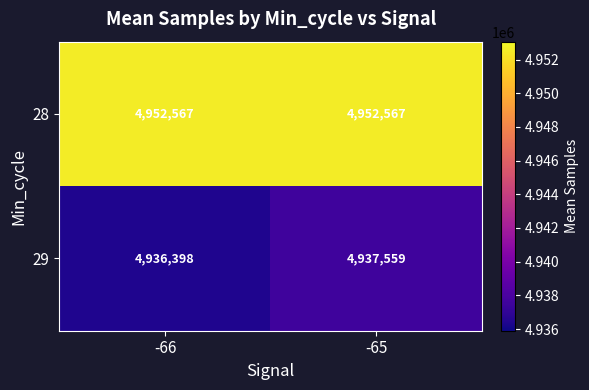

Rank the series at -66 from lowest to highest value.

29, 28